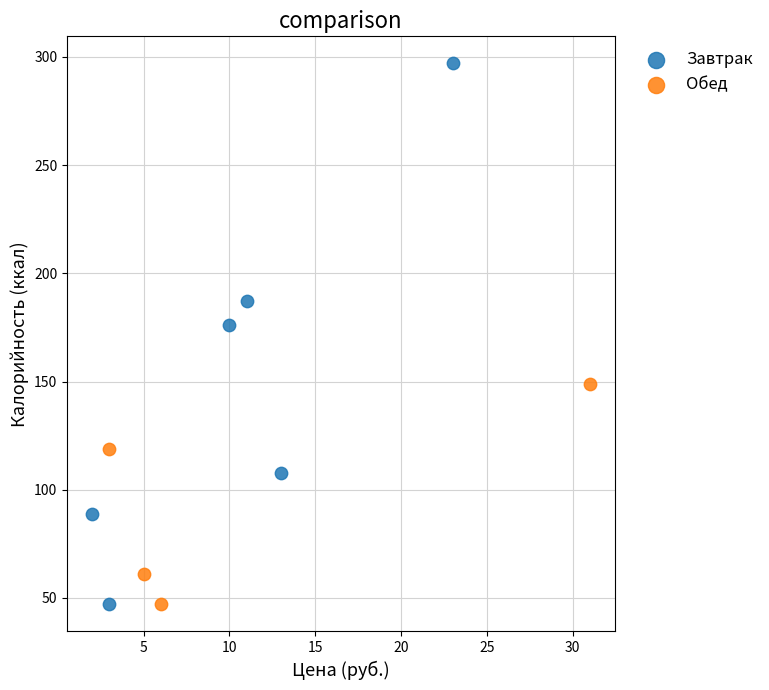

Which series has the largest Y range (max minus min)?

Завтрак